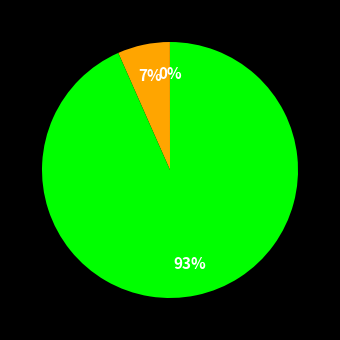

To the nearest percent, what is the average slice percentage?

33%